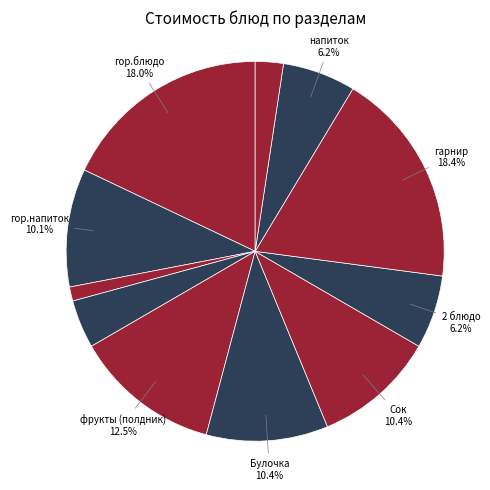

Count the number of slices in the pie.

11